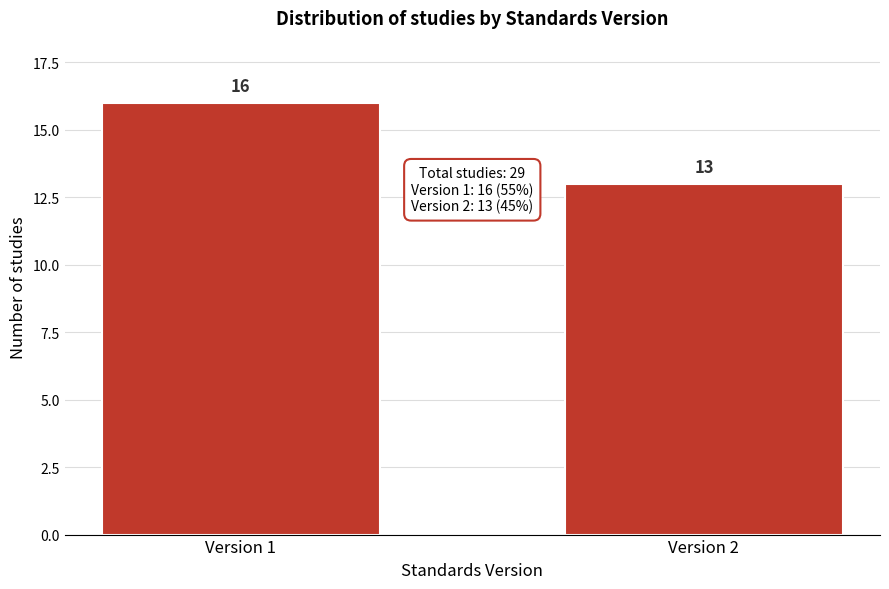

Reading left to right, what are all the values shown in this chart?

16	13